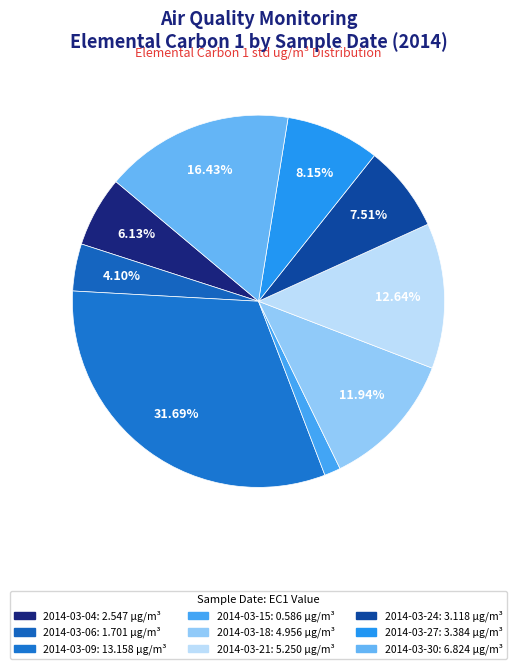

How many slices are in this pie chart?

9